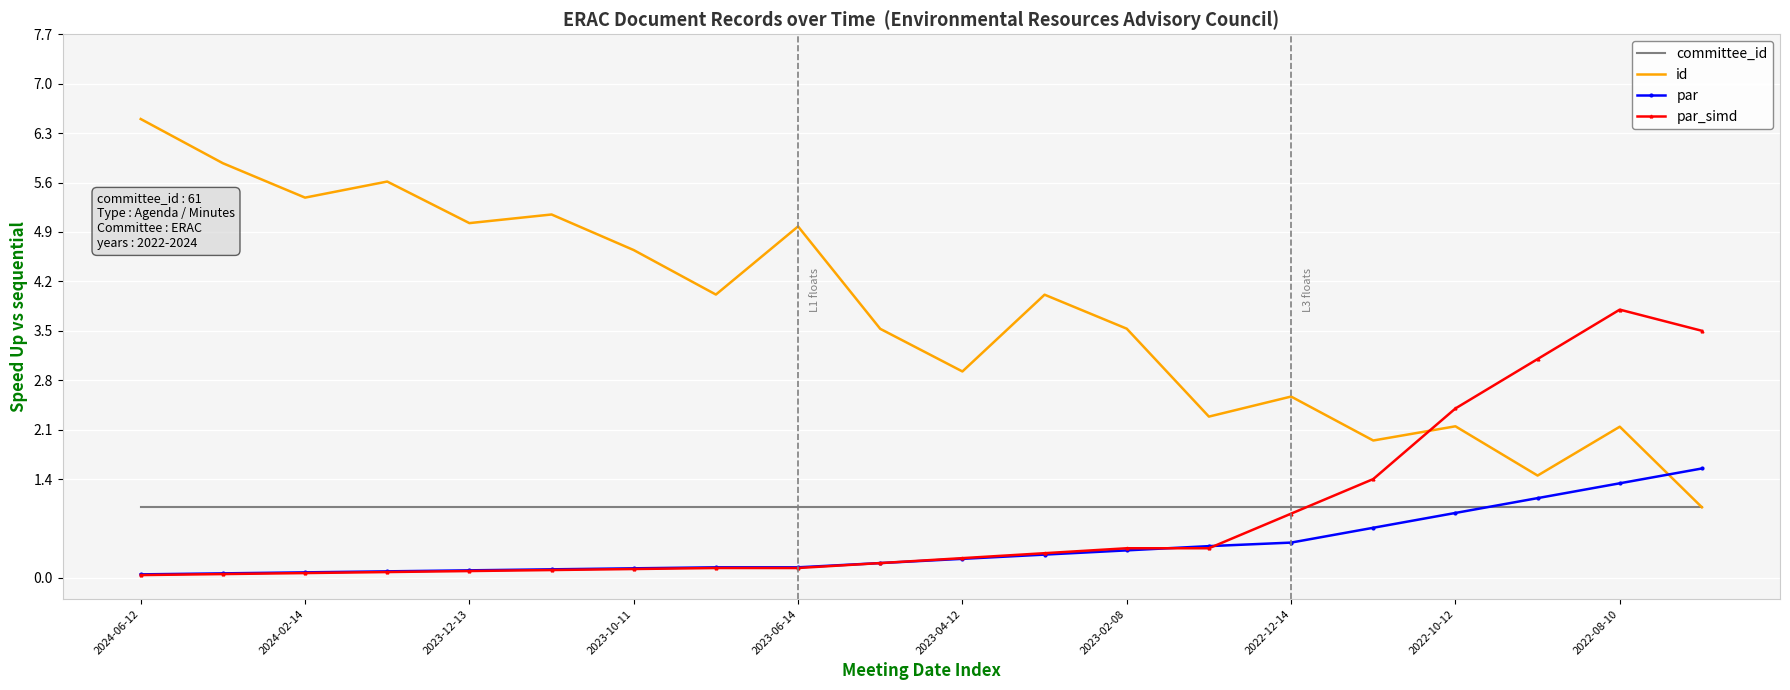

Which series has the widest spread of values?

id